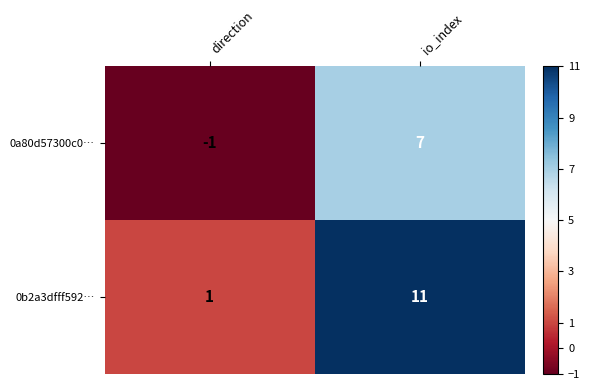

Is the value of 0a80d57300c0… at io_index greater than the value of 0b2a3dfff592… at direction?

Yes